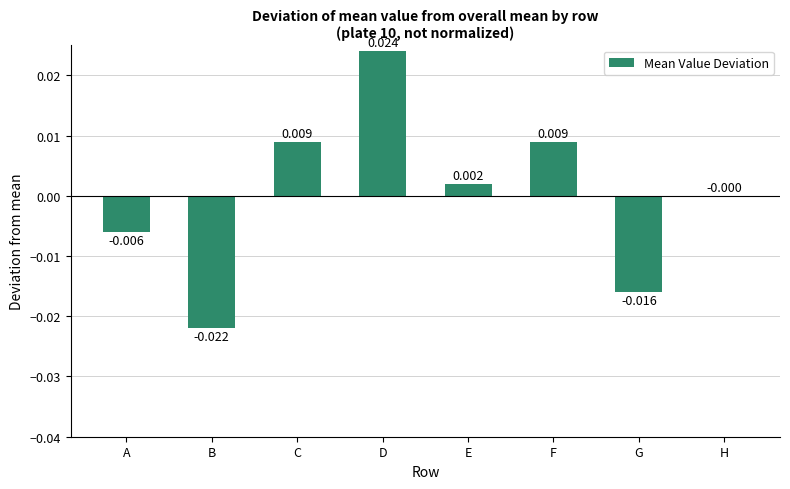

Where is the data nearest to the value 0?

H